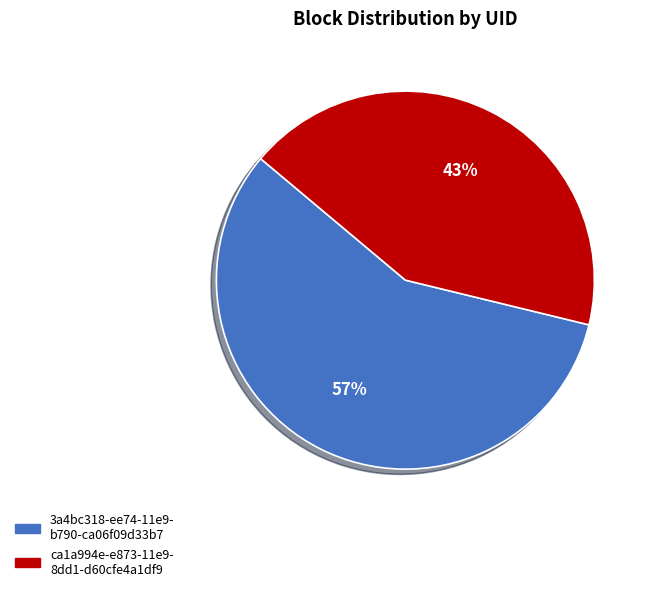

Is there any slice that represents more than half of the pie?

Yes